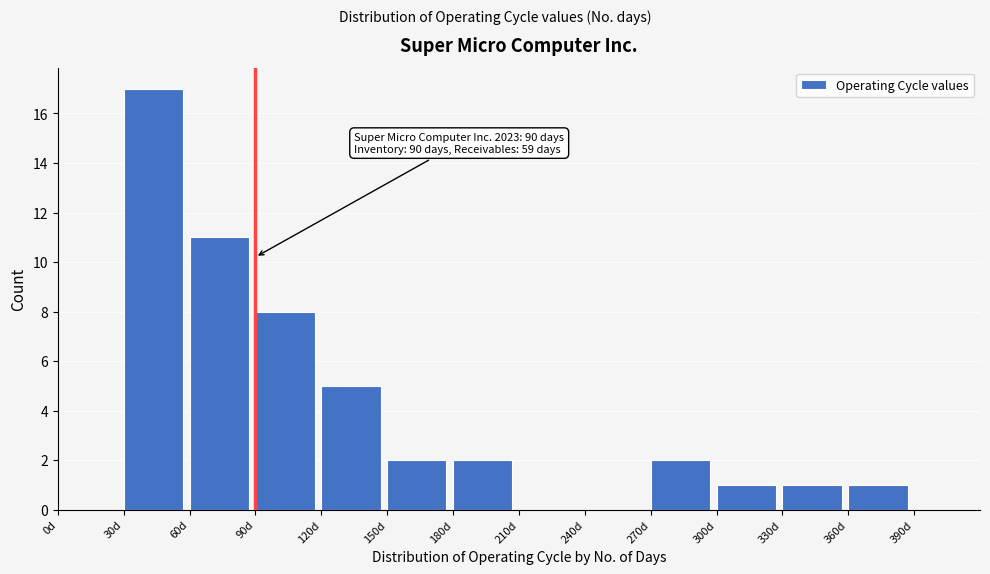

Which range on the x-axis has the tallest bar?

30 to 60